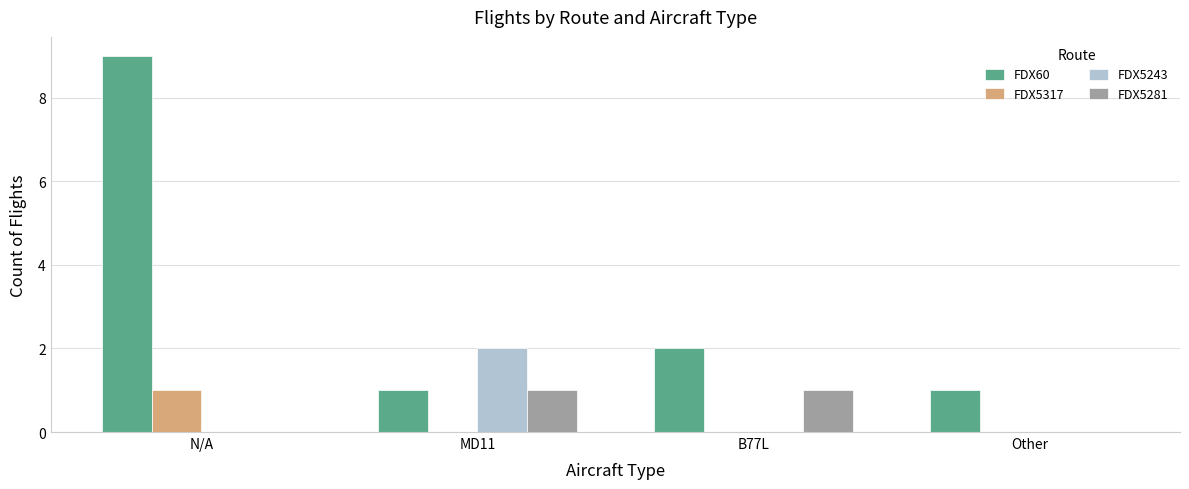

How many groups of bars are there?

4